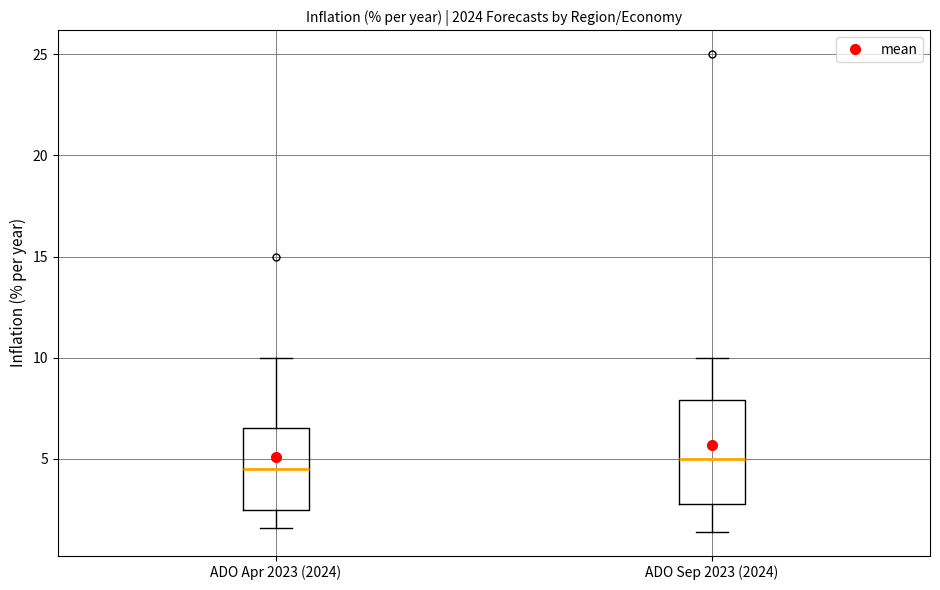

Which box is the tallest, from its lower edge to its upper edge?

ADO Sep 2023 (2024)